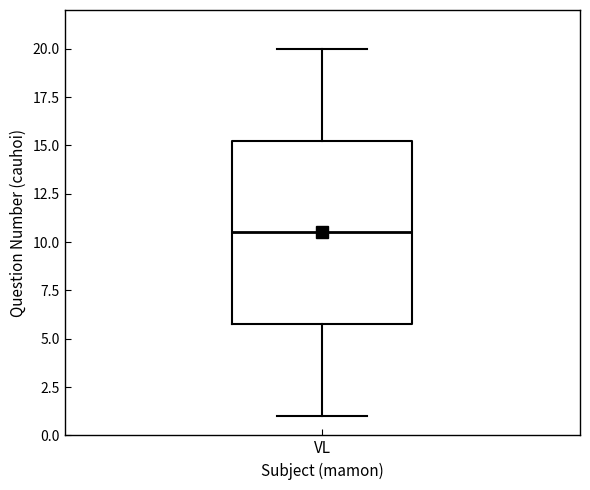

Where does the lower whisker of the box for VL end on the y-axis? The values are not printed on the chart, so give them approximately, as read against the axis.

1.0